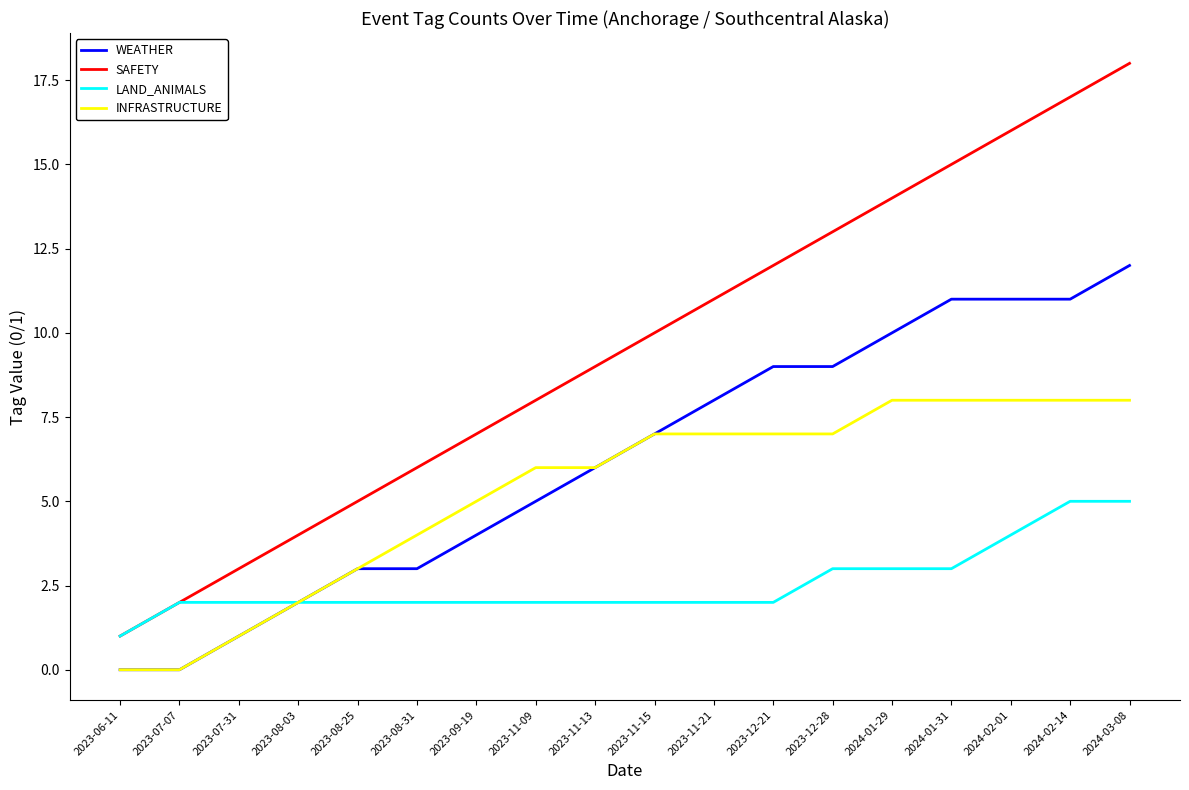

At which category is the sum across all series the highest?

2024-03-08